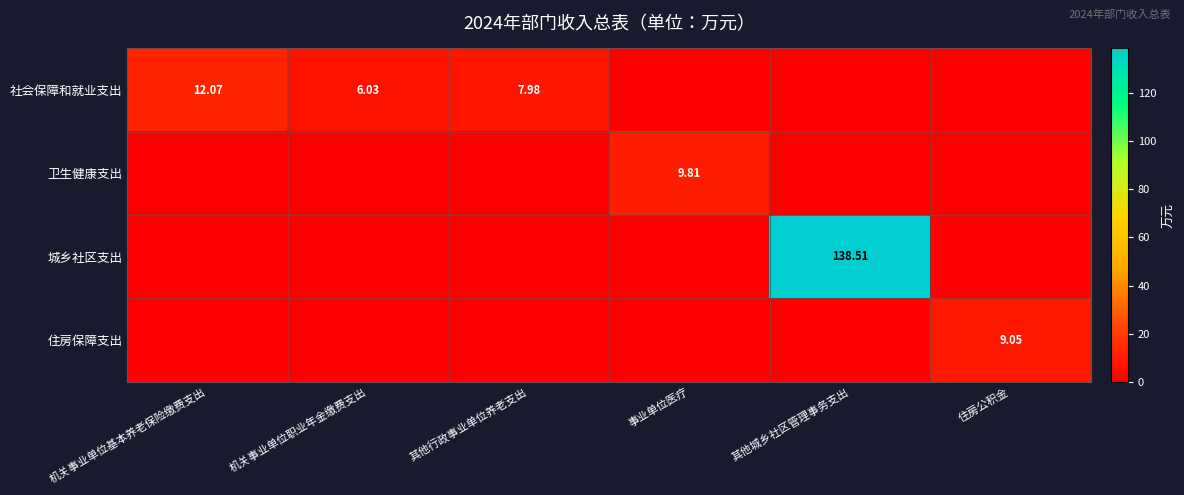

What is the maximum value for 住房保障支出?

9.1